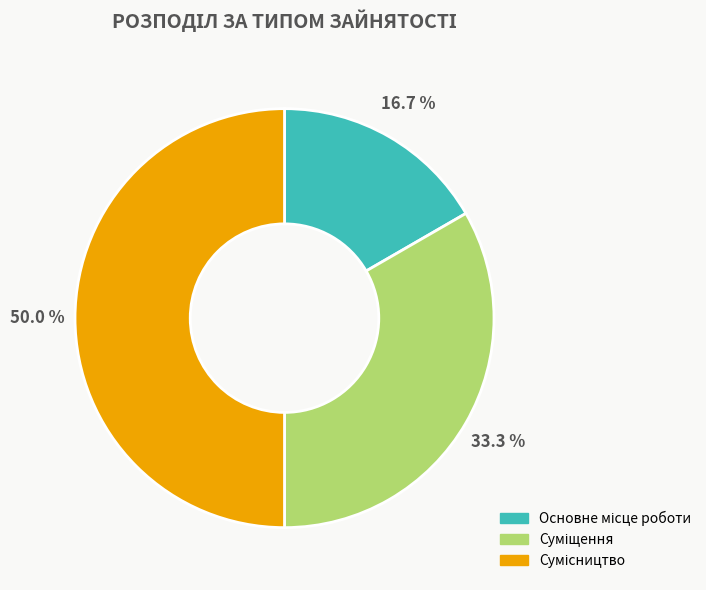

Count the number of slices in the pie.

3